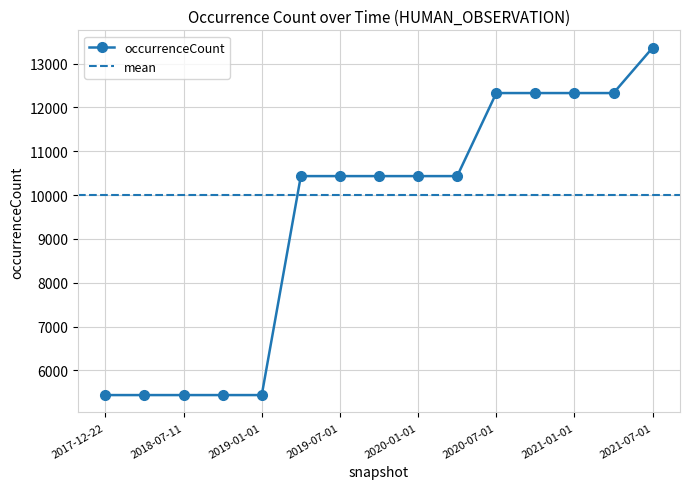

Rank the categories by value from highest to lowest.

2021-07-01, 2020-07-01, 2020-10-01, 2021-01-01, 2021-04-01, 2019-04-06, 2019-07-01, 2019-10-09, 2020-01-01, 2020-04-01, 2017-12-22, 2018-04-09, 2018-07-11, 2018-09-28, 2019-01-01